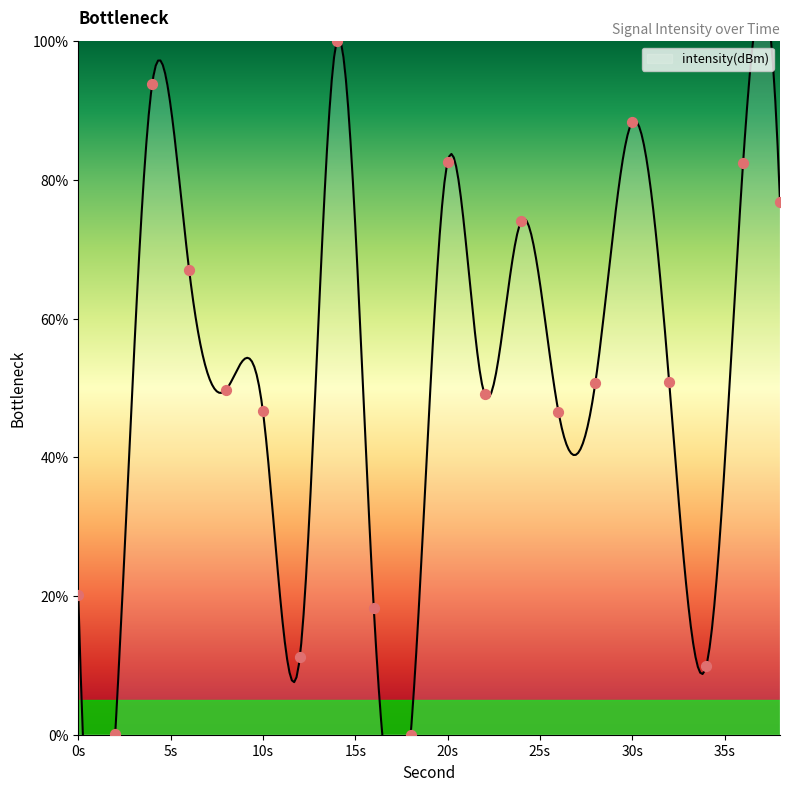

Between 38 and 34, which is larger?

38